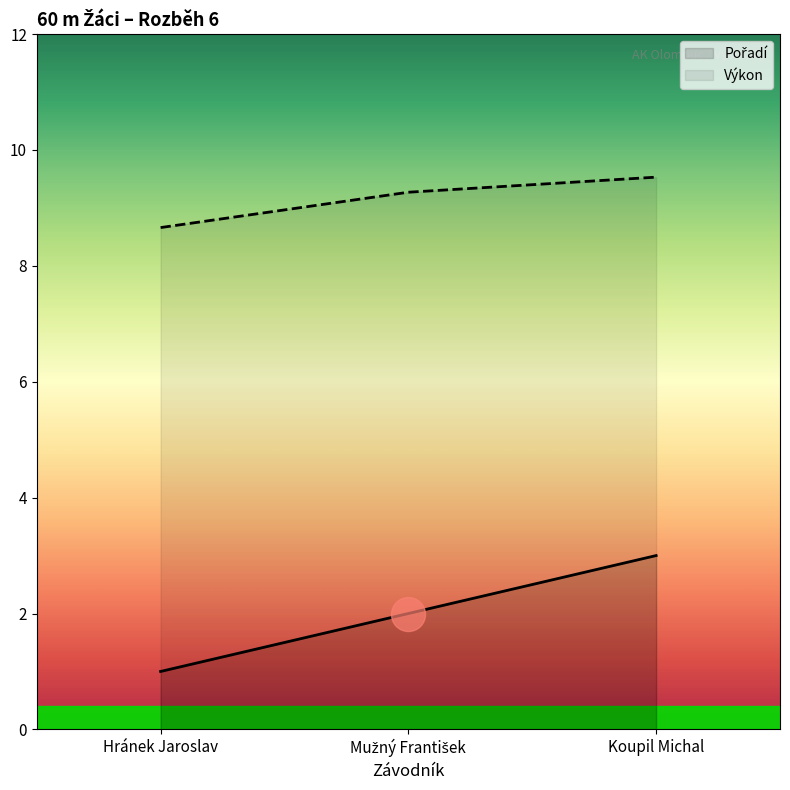

Which series reaches the minimum Y coordinate?

Pořadí